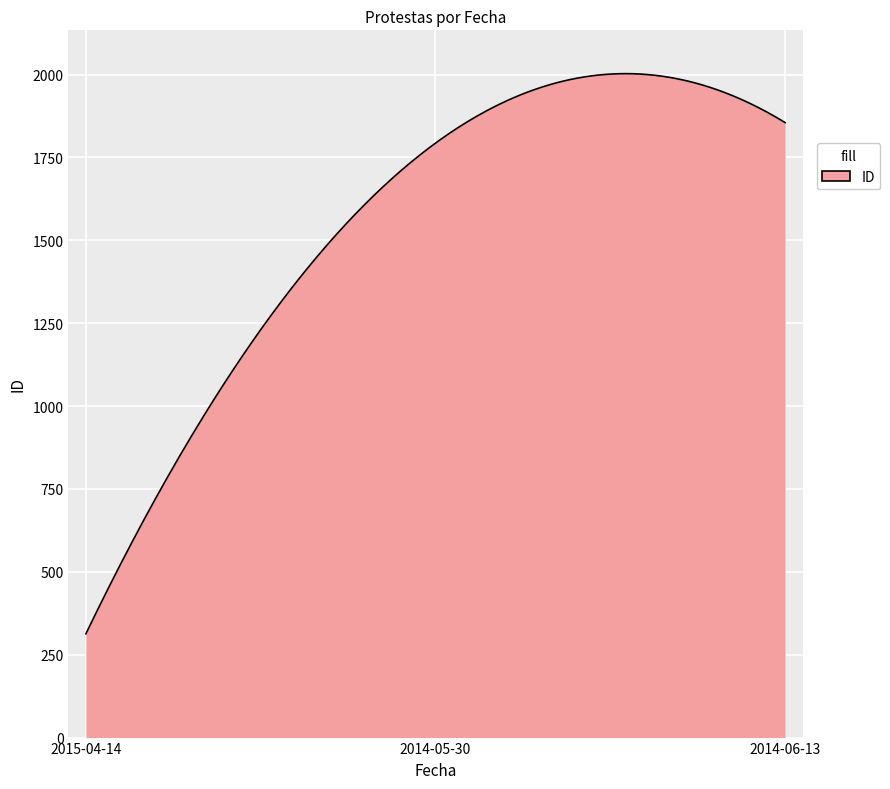

What is the greatest value displayed?

2002.6